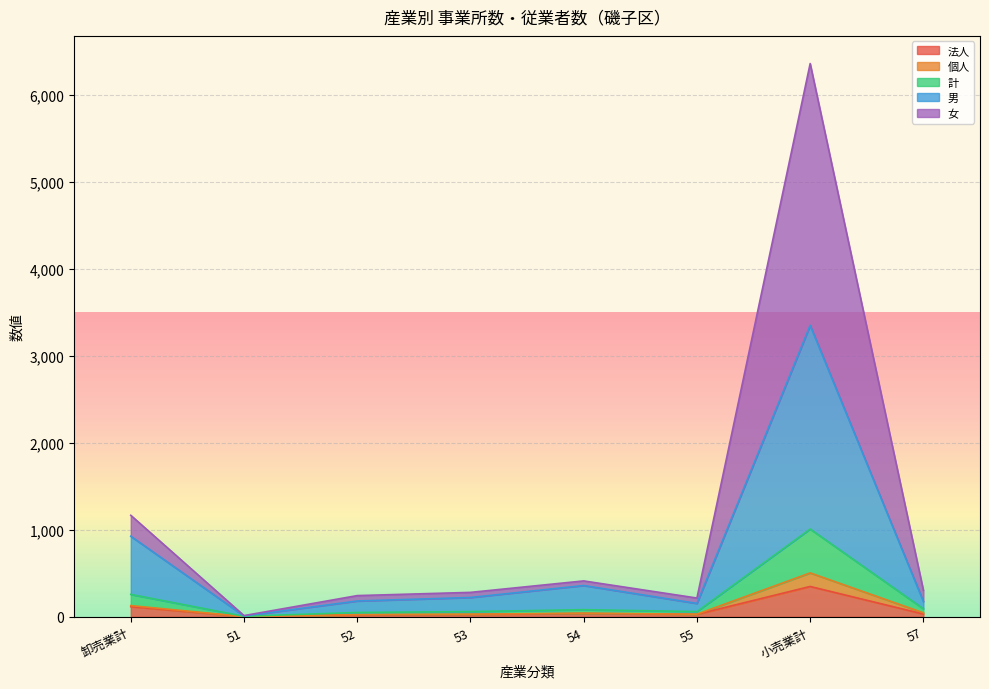

Rank the categories by 個人 value from highest to lowest.

小売業計, 卸売業計, 54, 57, 53, 52, 55, 51